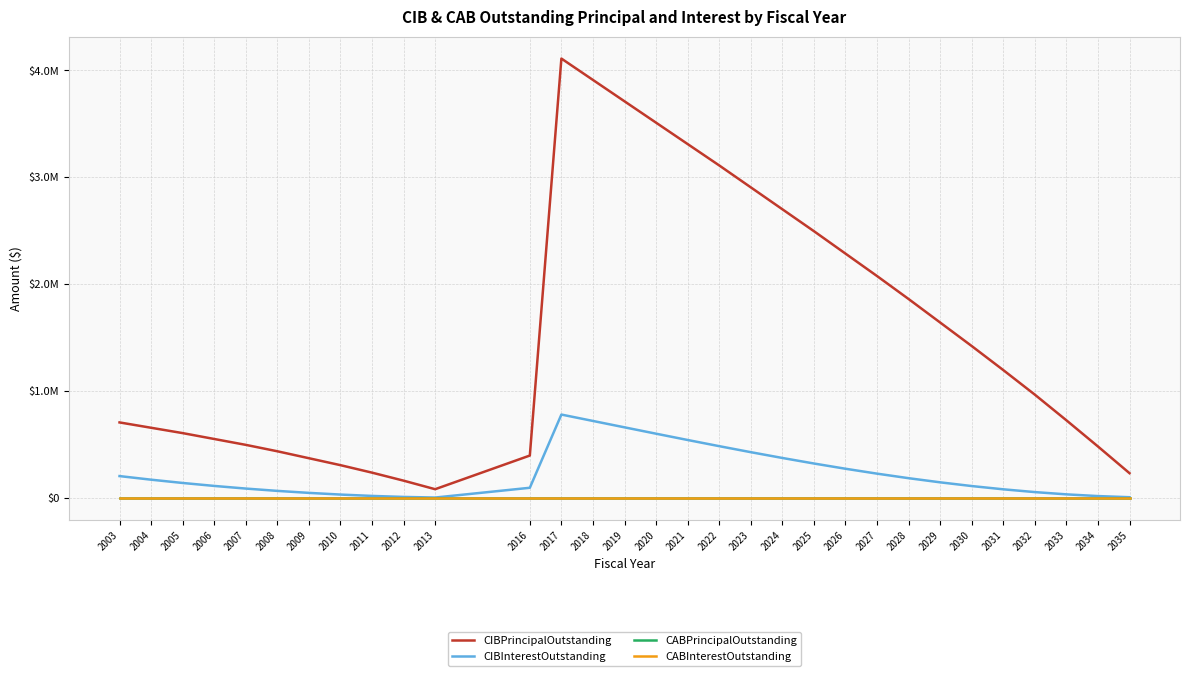

True or false: CIBPrincipalOutstanding has a value of 3110000.0 at 2022.

True